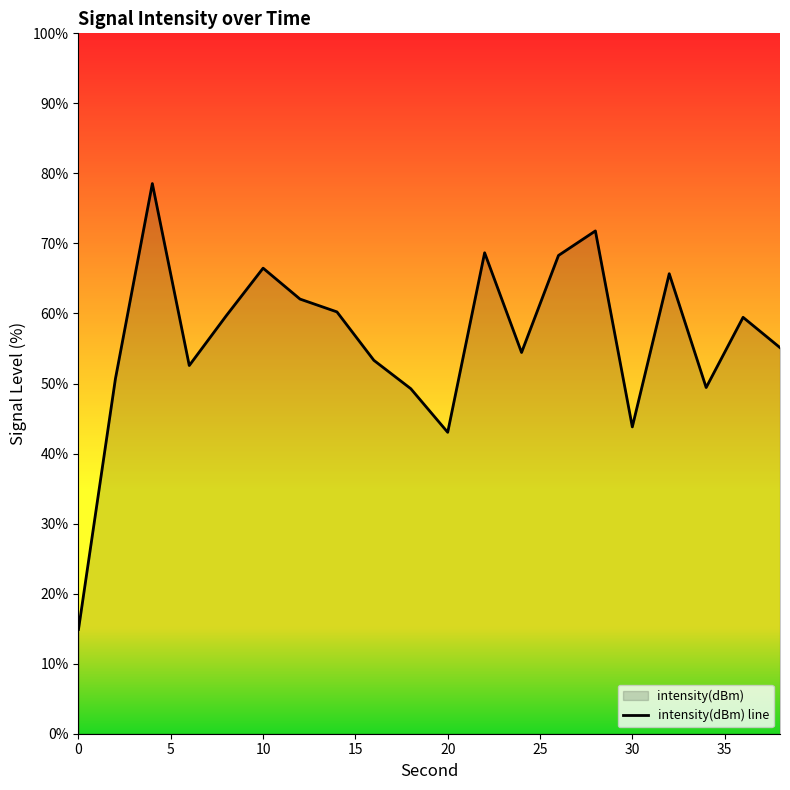

Is it true that the value at 20 is 94.7?

False